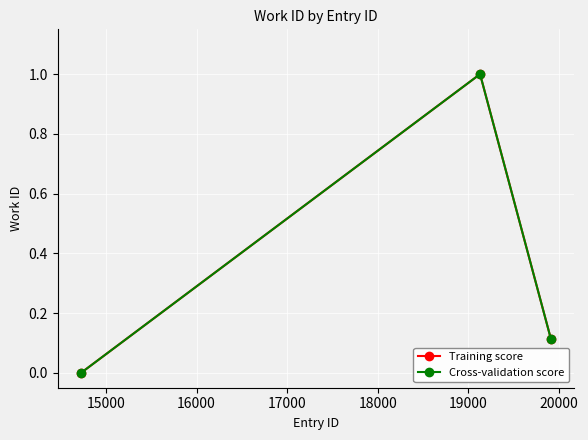

Is this an area chart (filled region under the line)?

No